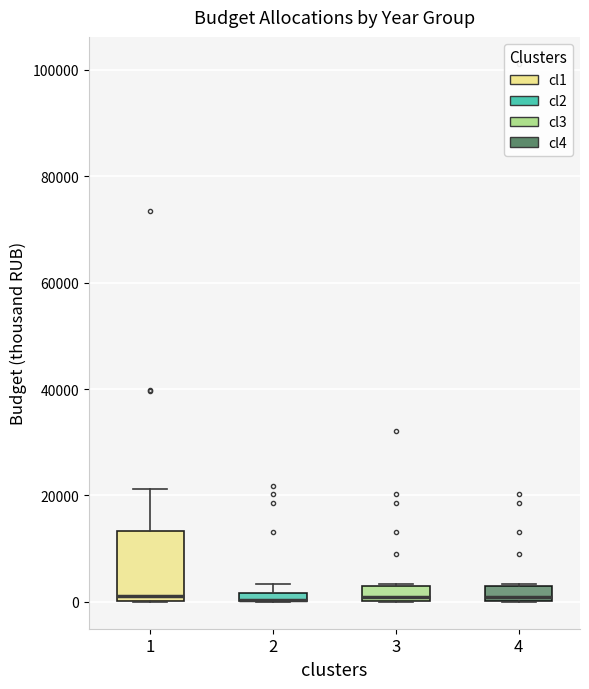

Comparing the boxes themselves (not the whiskers), which one is the tallest?

1